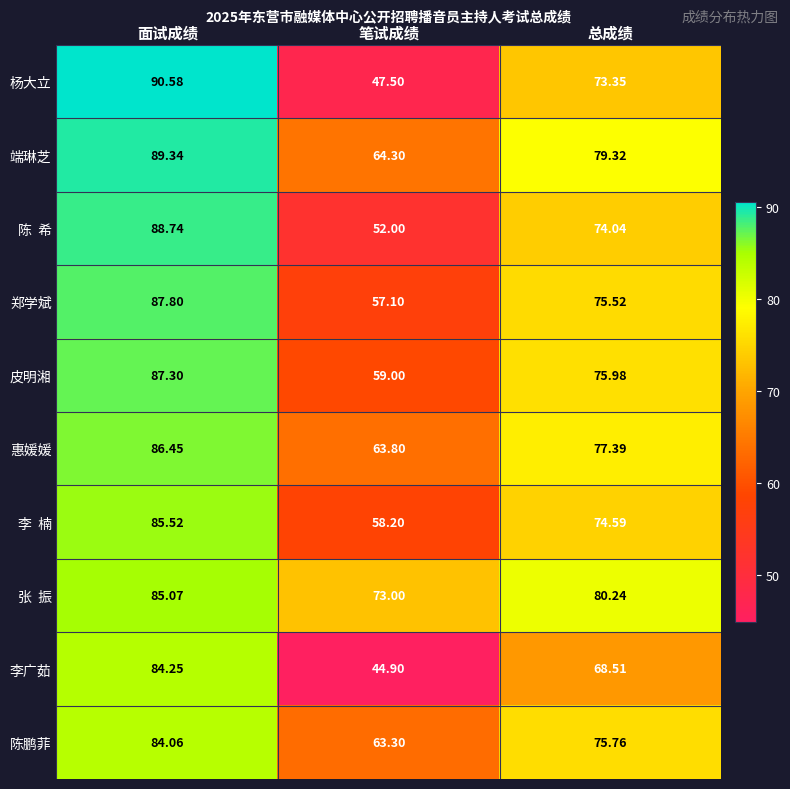

What is the spread (max minus min) of values at 笔试成绩?

28.1